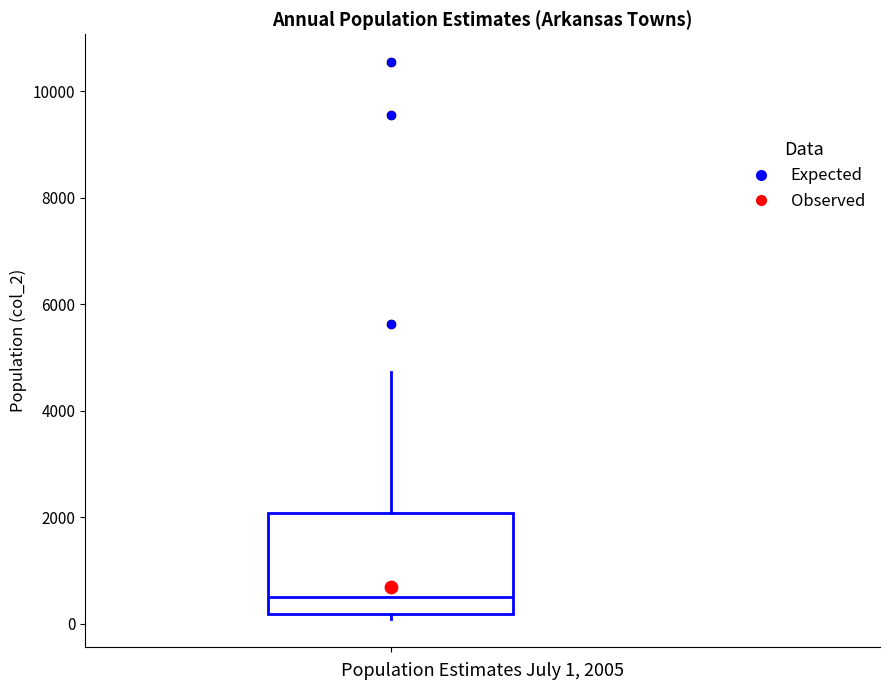

Transcribe this box plot: give where the median line is, the range the box spans, and where the two whiskers end, as read against the y-axis. The values are not printed on the chart, so give them approximately, as read against the axis.

median 400, box 200 to 2000, whiskers 0 to 4800